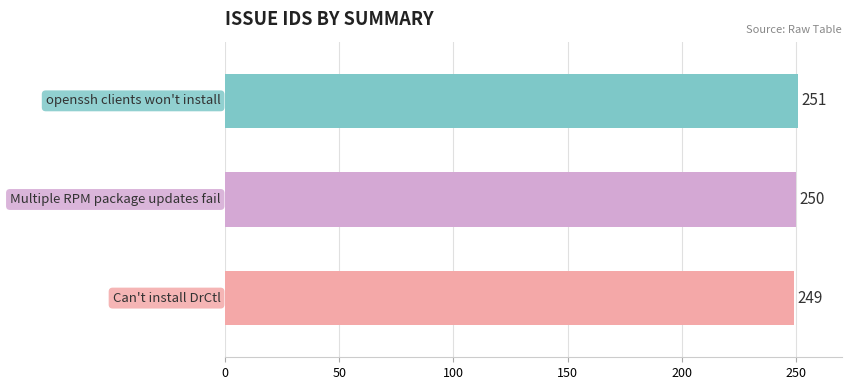

How many values are between 249 and 251?

3